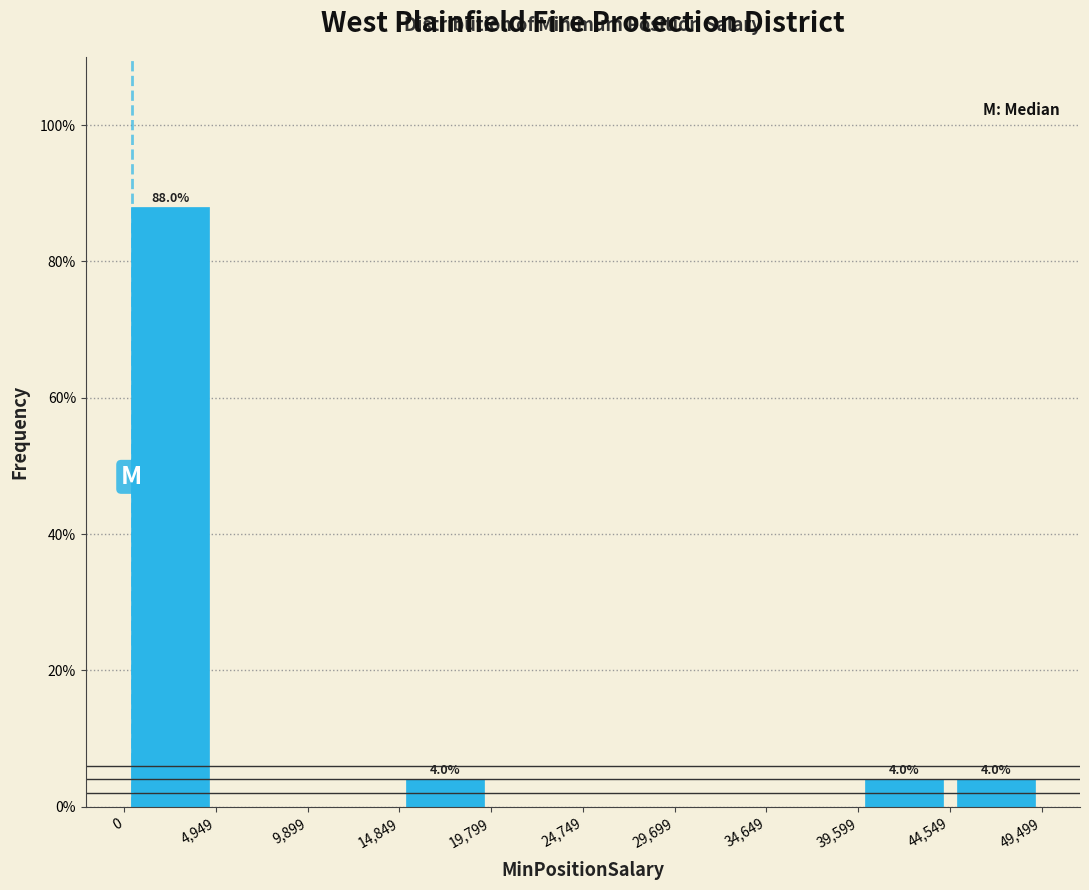

Over which range of the x-axis is the bar tallest?

0 to 4,949